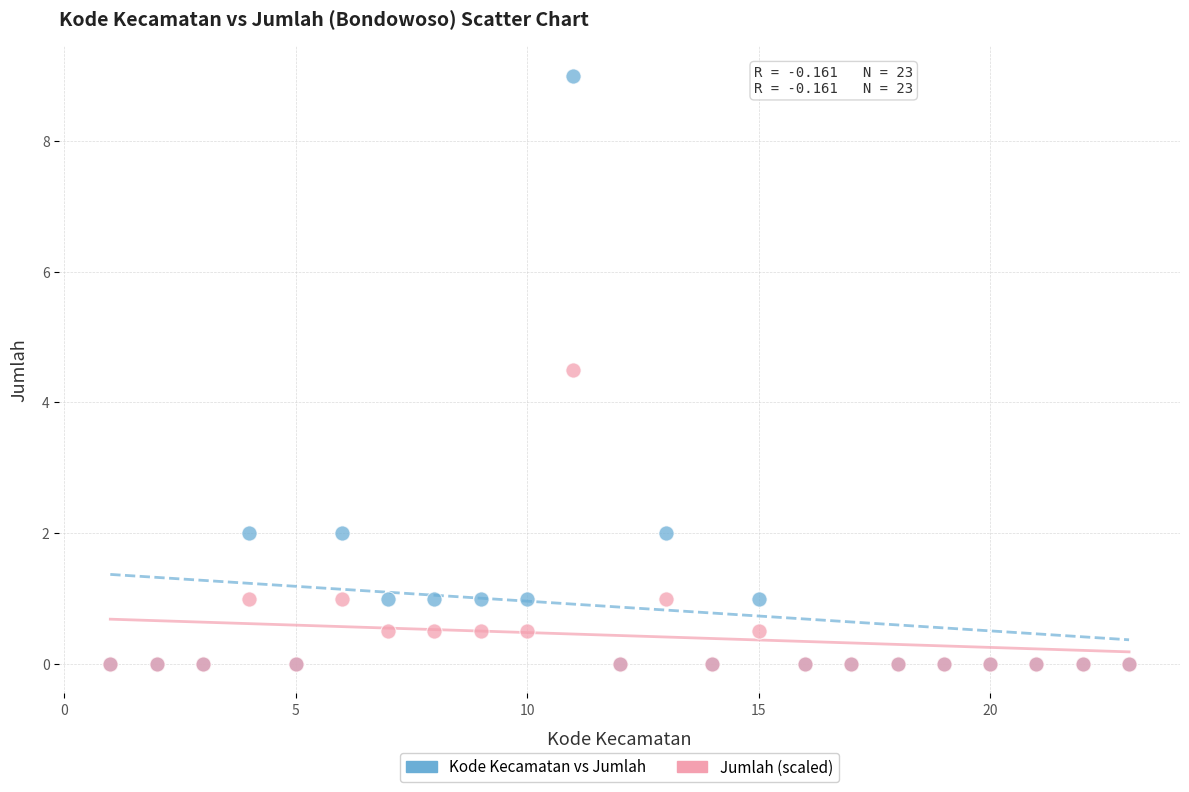

Across all series, what Y value is closest to 4?

4.5